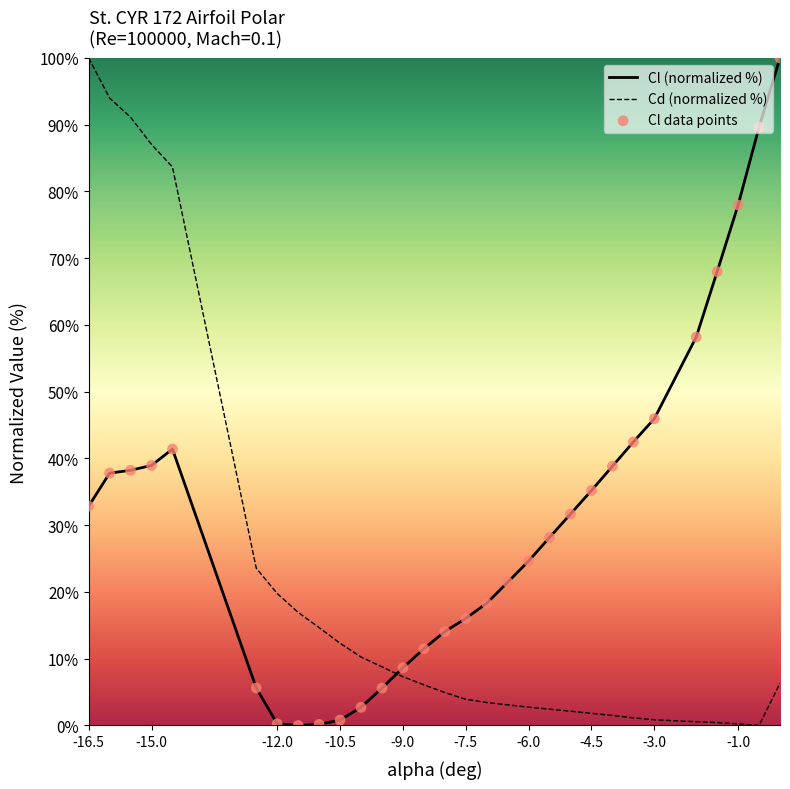

At how many categories does at least one series exceed 56?

10